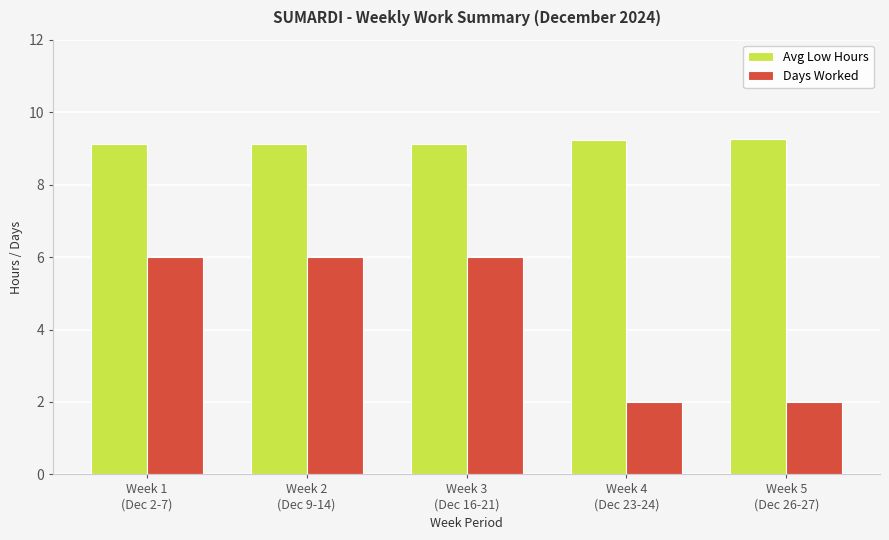

Rank the series by their average value, from lowest to highest.

Days Worked, Avg Low Hours